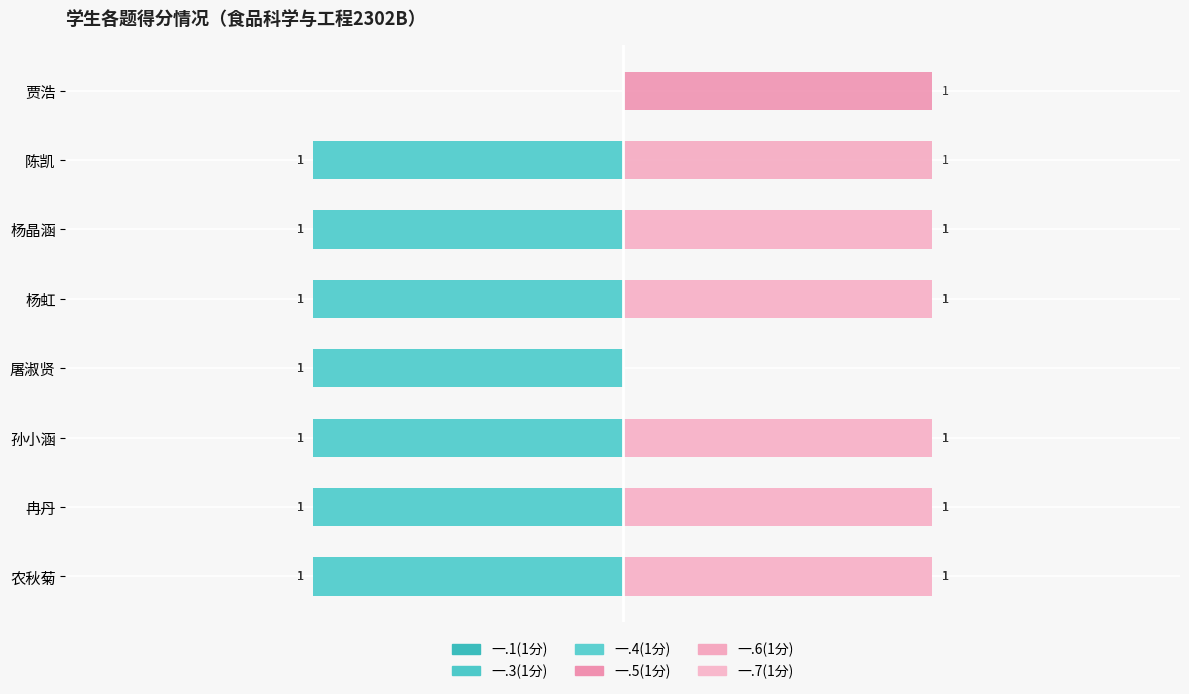

Which has a higher value, 贾浩 or 陈凯?

贾浩